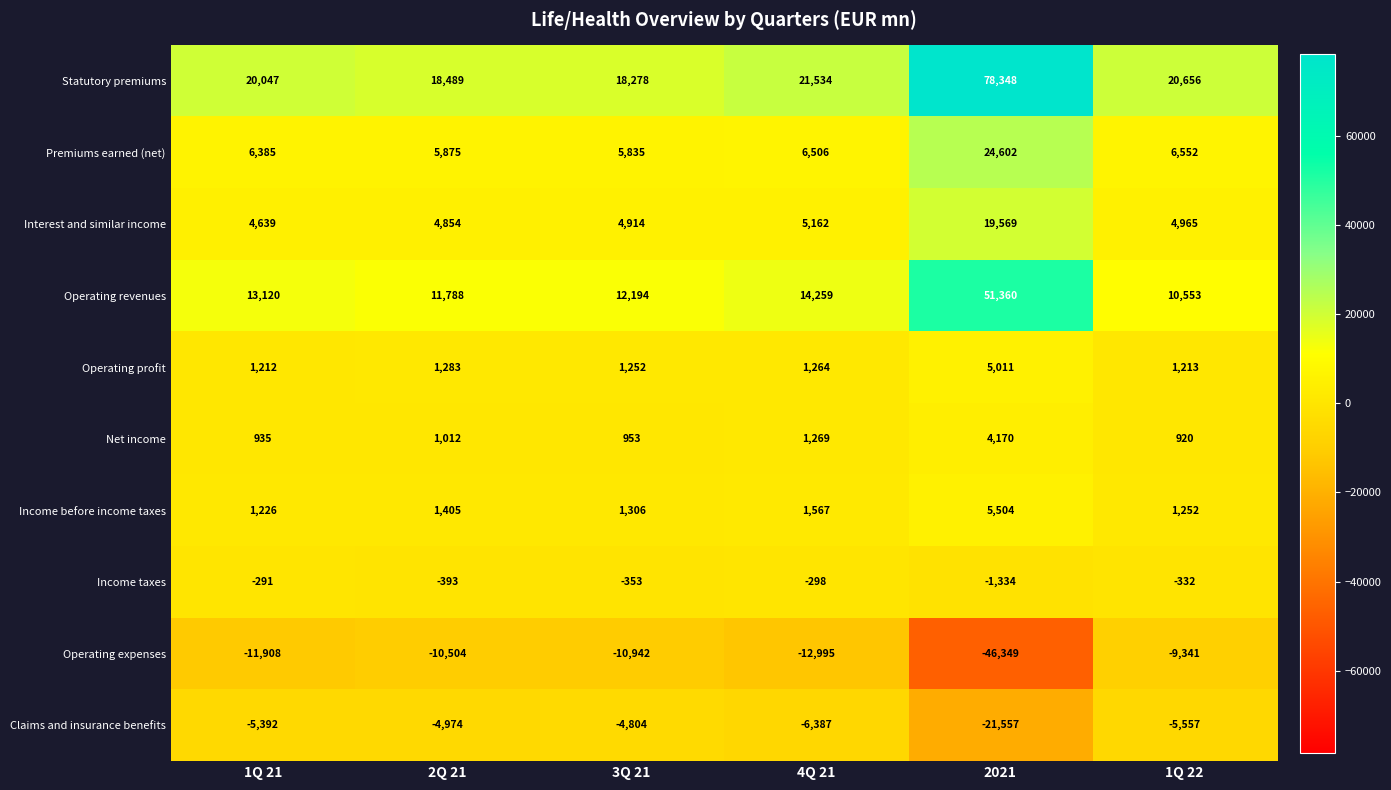

Rank the series by their maximum value, from lowest to highest.

Operating expenses, Claims and insurance benefits, Income taxes, Net income, Operating profit, Income before income taxes, Interest and similar income, Premiums earned (net), Operating revenues, Statutory premiums